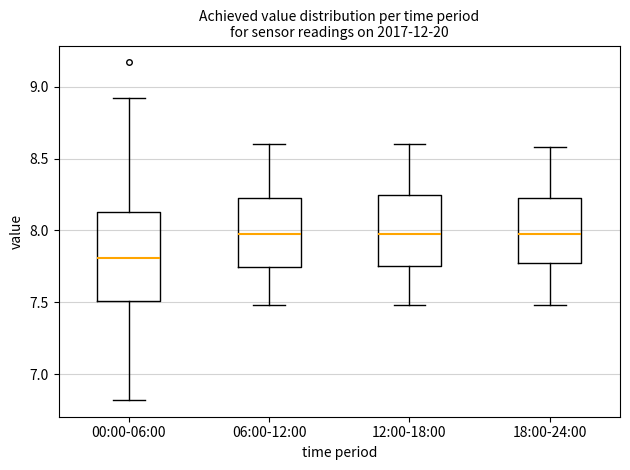

Reading left to right, read every box against the y-axis: the position of its median line, the range the box covers, and the ends of its whiskers. The values are not printed on the chart, so give them approximately, as read against the axis.

00:00-06:00: median 7.80, box 7.50 to 8.15, whiskers 6.80 to 8.90
06:00-12:00: median 8.00, box 7.75 to 8.25, whiskers 7.50 to 8.60
12:00-18:00: median 8.00, box 7.75 to 8.25, whiskers 7.50 to 8.60
18:00-24:00: median 8.00, box 7.75 to 8.25, whiskers 7.50 to 8.60